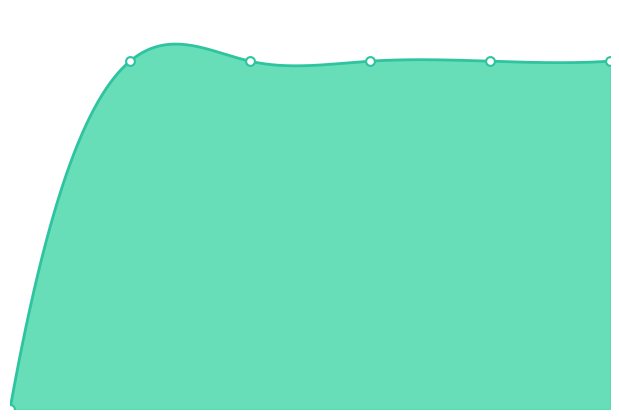

What is the change in value from 1 to 5?

+7